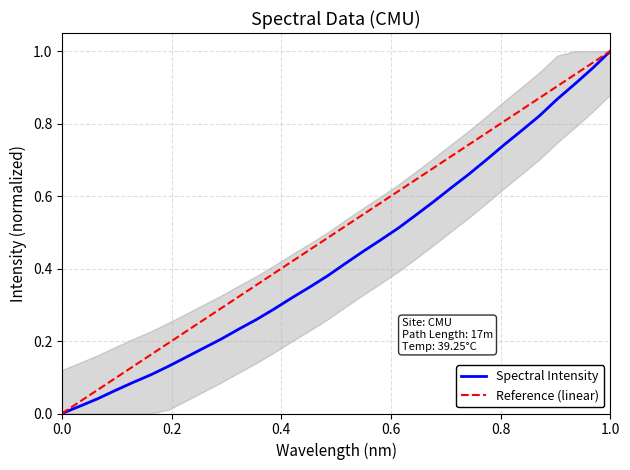

The value of Spectral Intensity at 1.0 is 1.0. True or false?

True